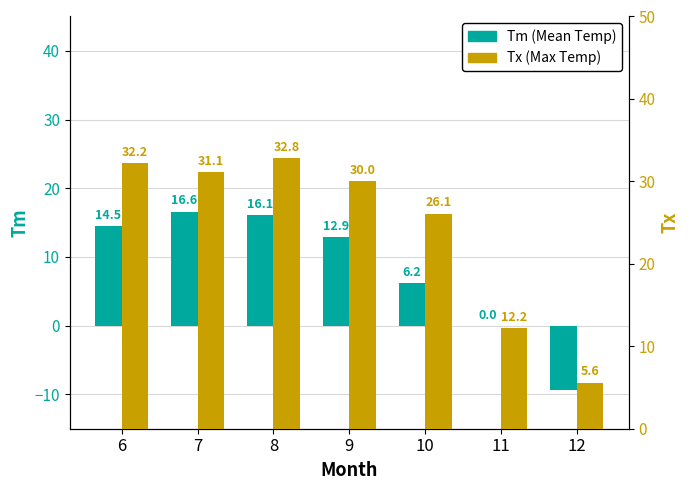

Where is Tx (Max Temp) nearest to the value 19?

11